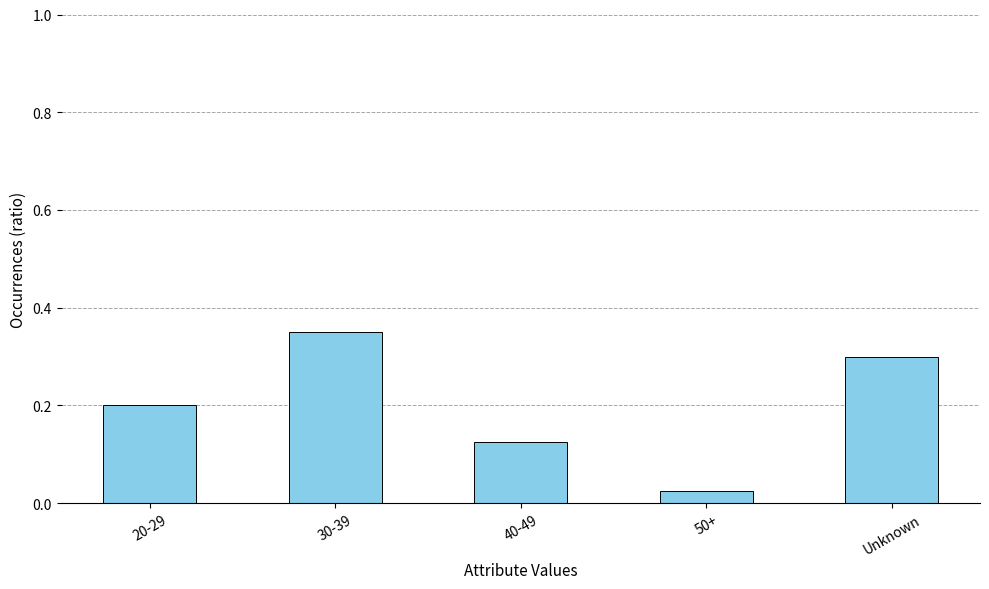

True or false: the data shows 0.6 at 30-39.

False